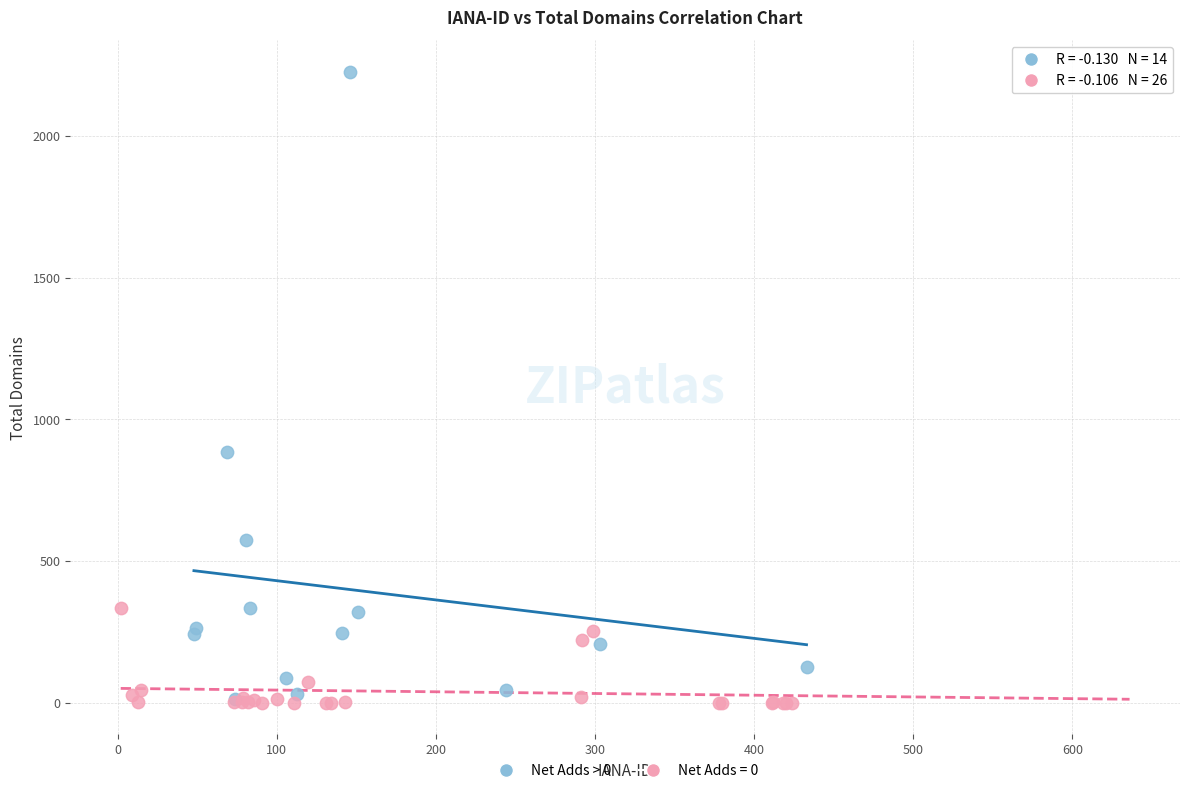

Which series has the largest Y range (max minus min)?

Net Adds > 0